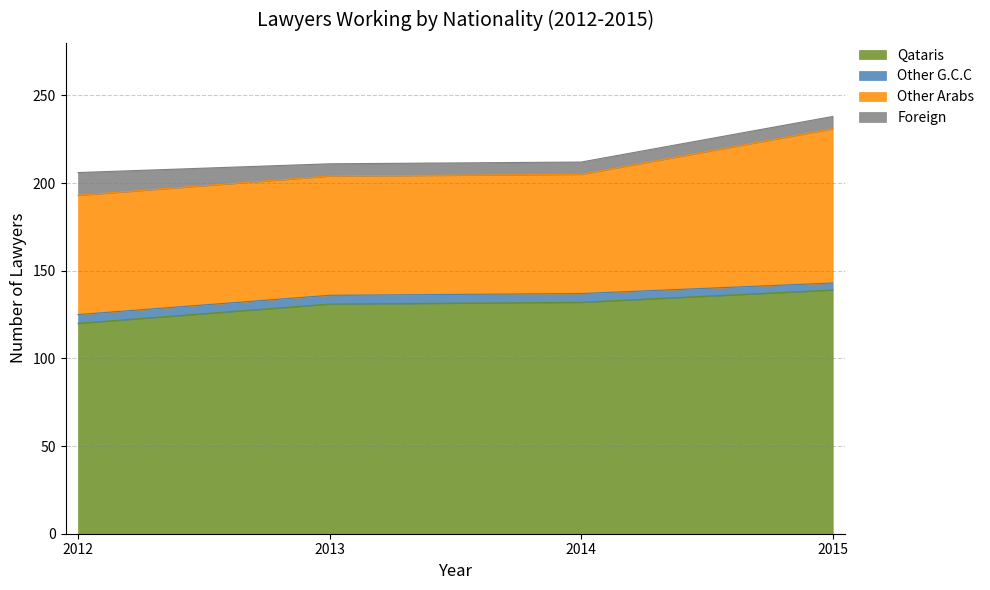

True or false: Qataris has a value of 31 at 2014.

False